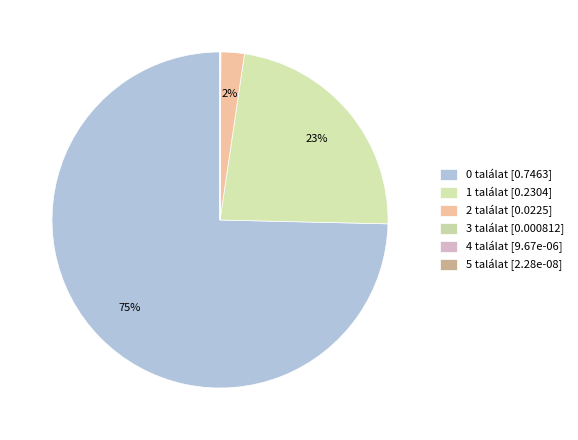

How many slices are in this pie chart?

6